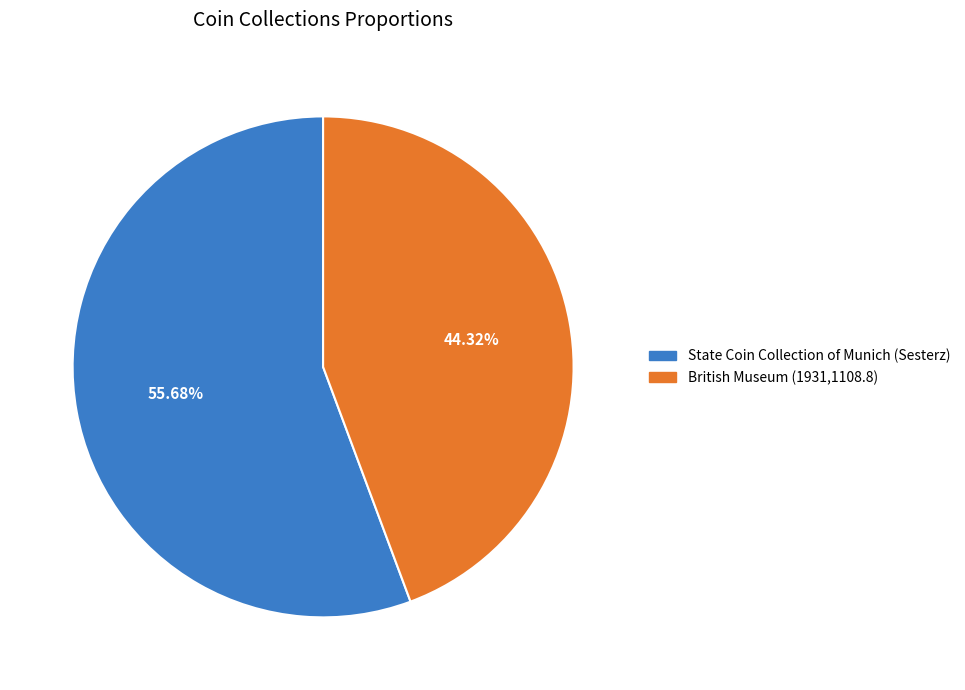

The British Museum (1931,1108.8) slice represents 44% of the pie. True or false?

True